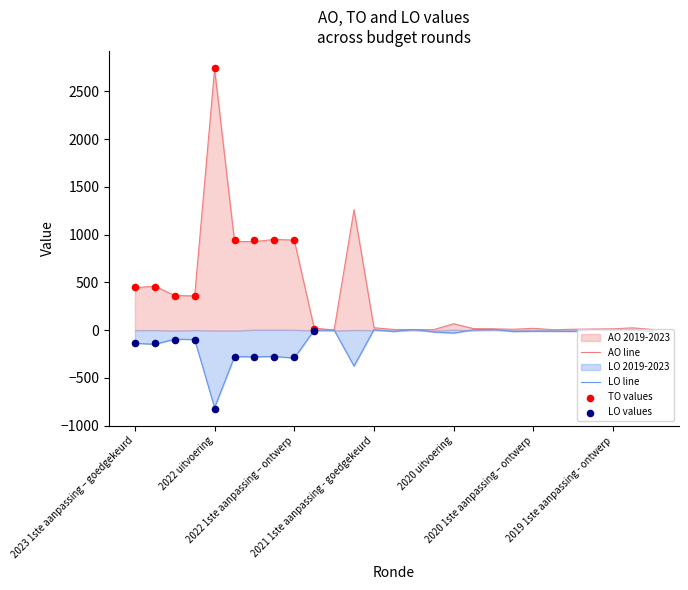

At which category is the sum across all series the highest?

2022 uitvoering